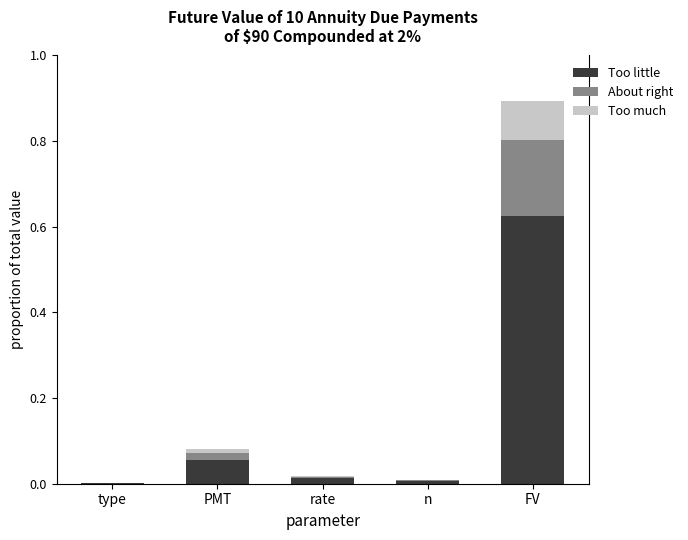

At which category is the sum across all series the highest?

FV